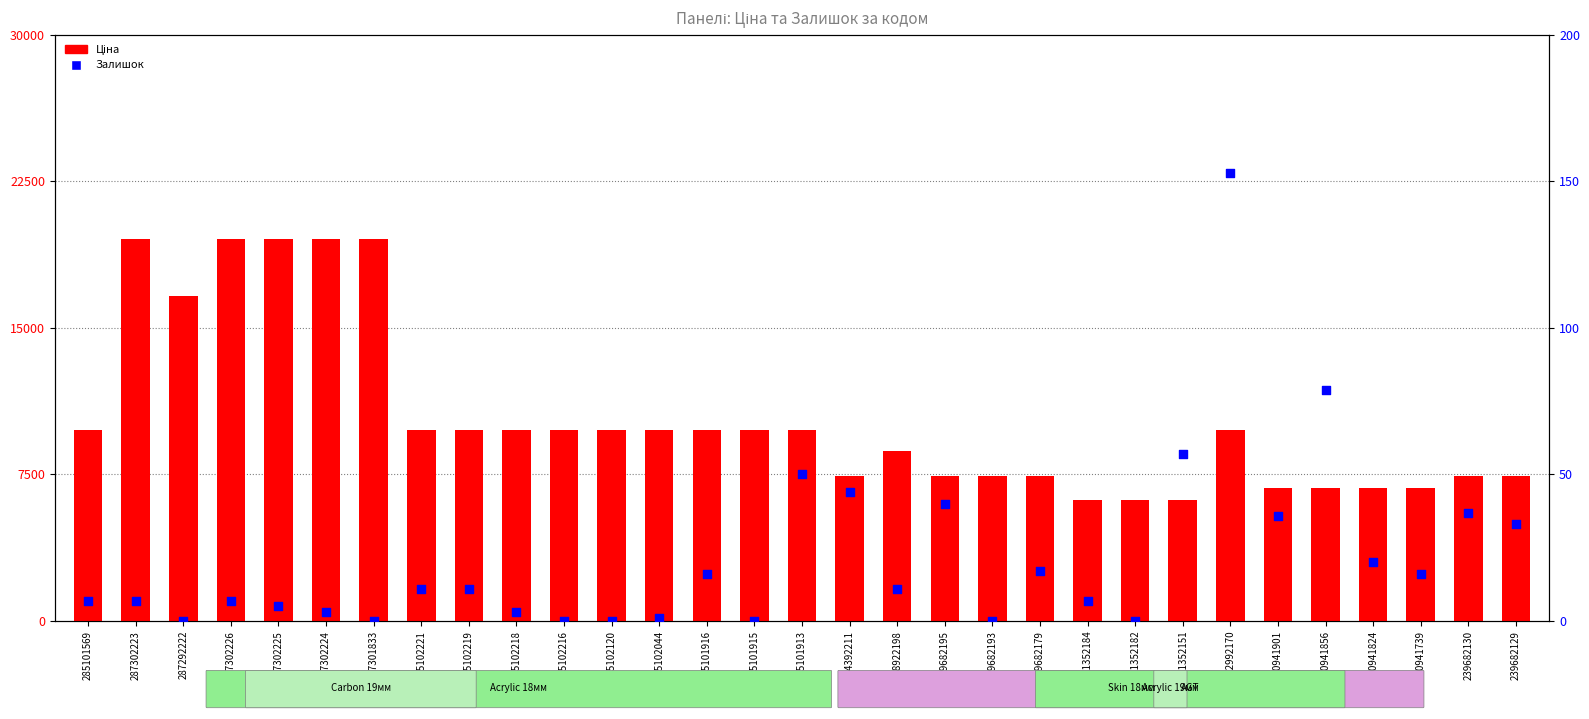

Which series contains the lowest Y value?

Залишок